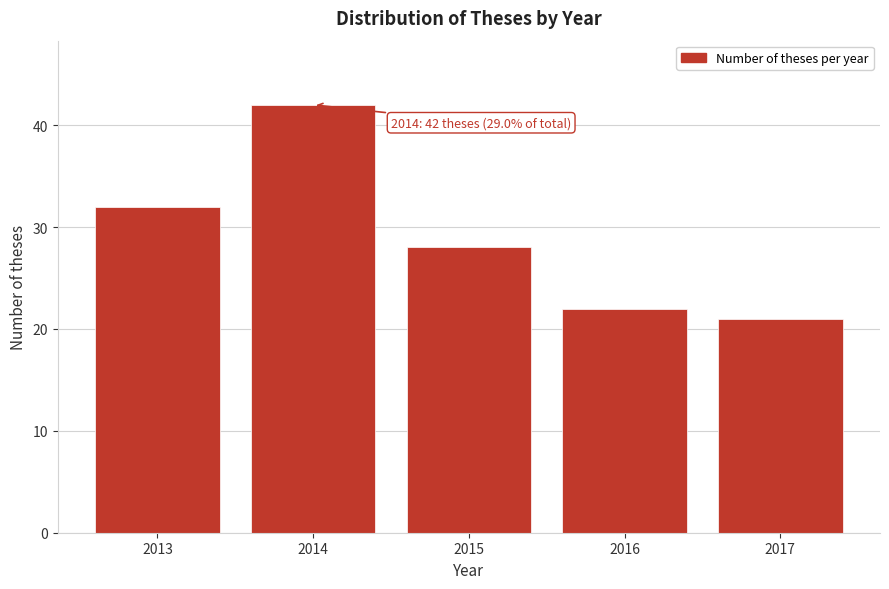

Reading left to right, list all the values displayed in this chart.

32	42	28	22	21